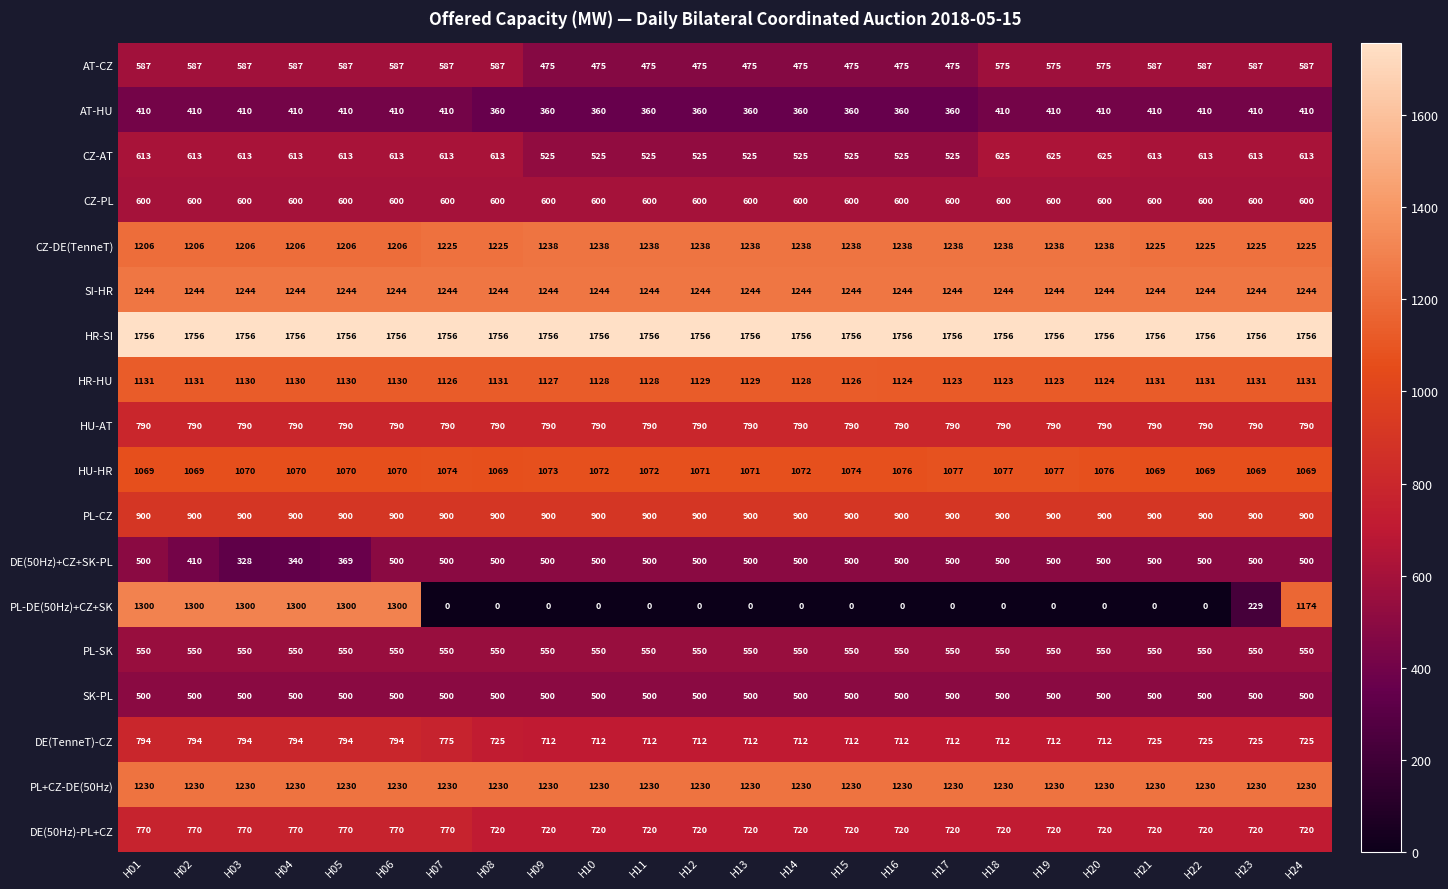

What is the highest value of the CZ-DE(TenneT) series?

1238